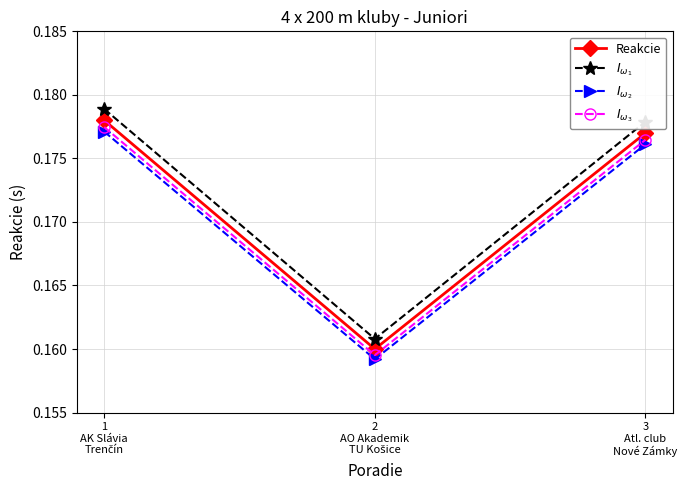

What is the sum of all Reakcie values?

0.5